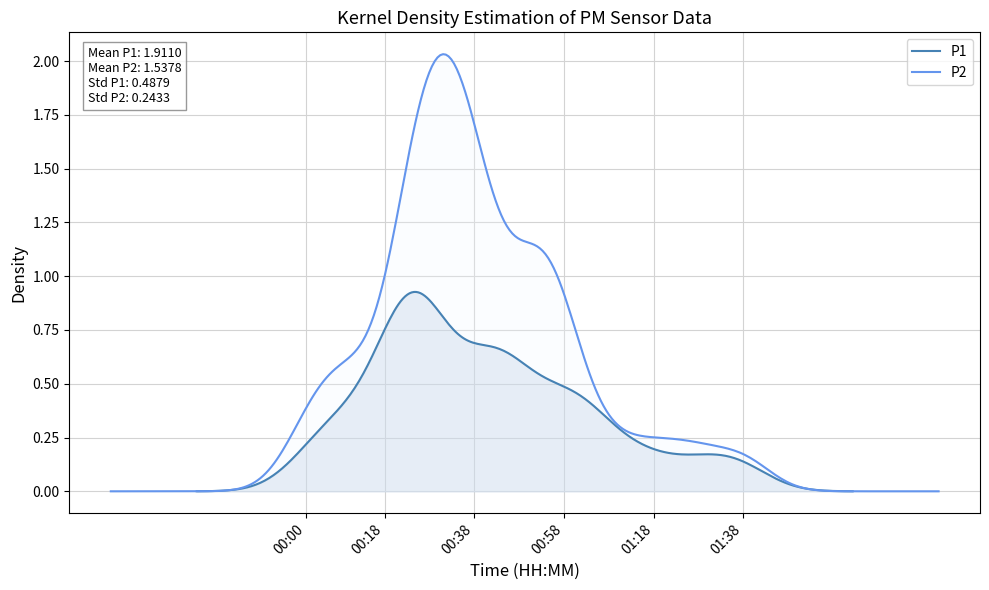

True or false: P2 and P1 cross at least once.

False